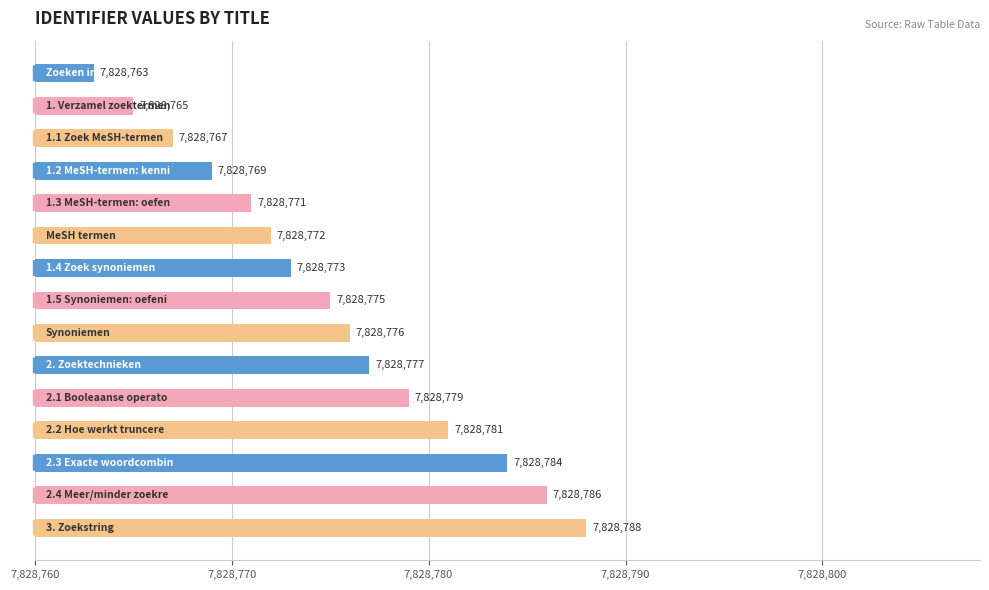

What is the sum of all values?

117431626